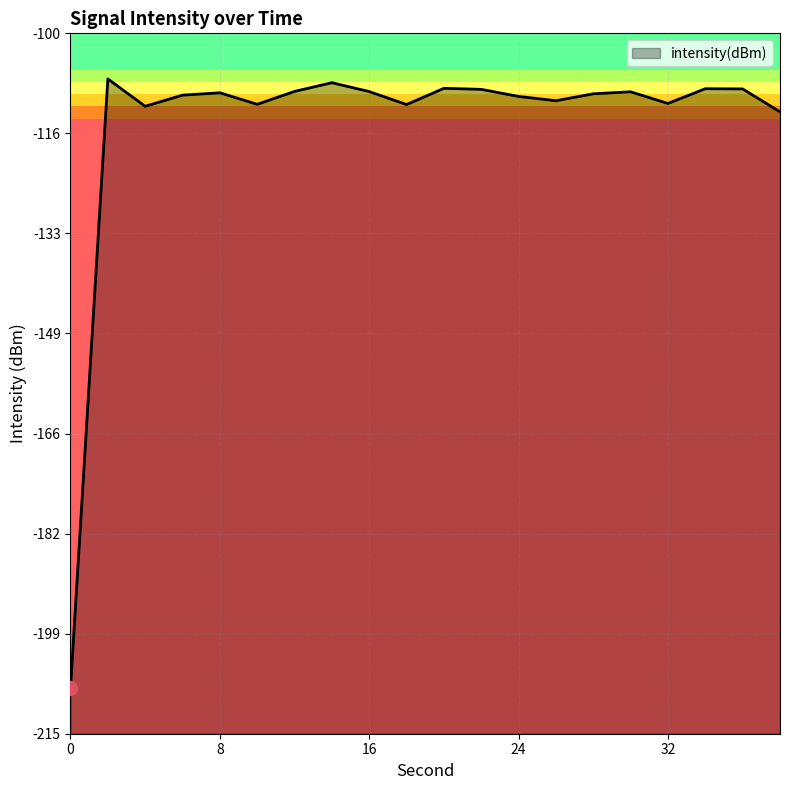

True or false: there are more than 2 points higher than both neighbors.

True